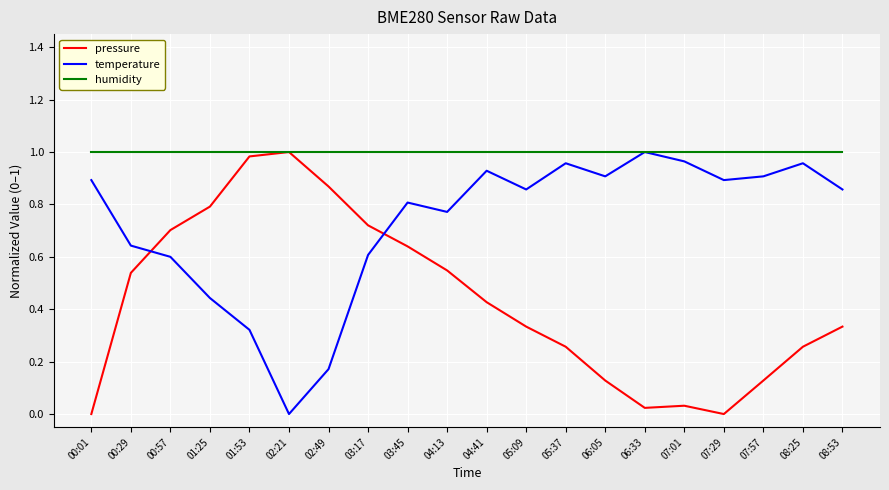

True or false: temperature has a value of 0.9 at 06:05.

True